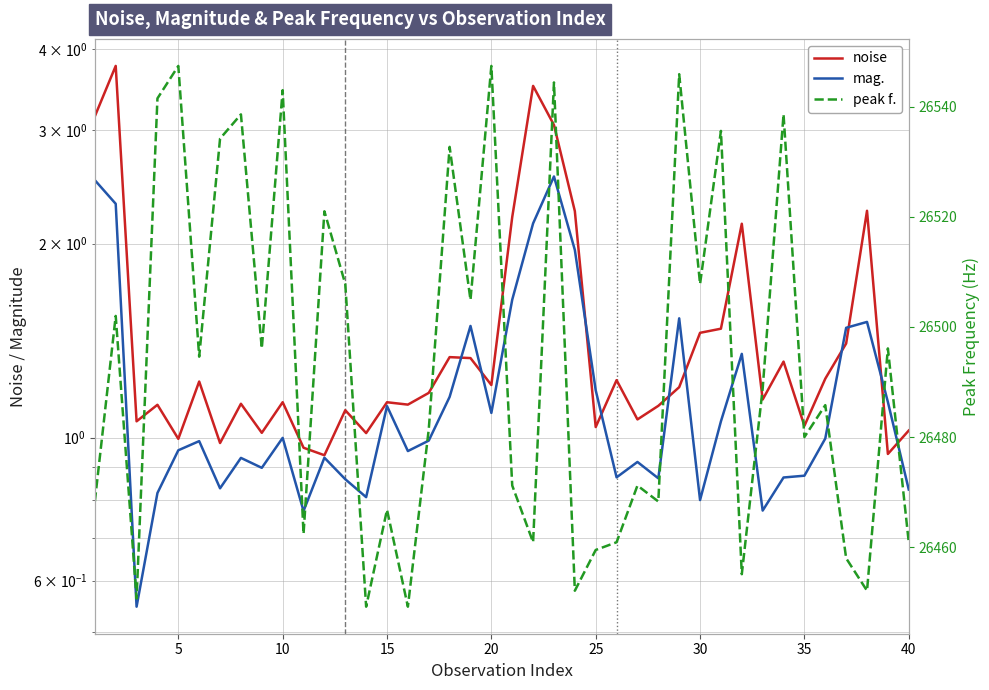

What is the lowest value of the mag. series?

0.5